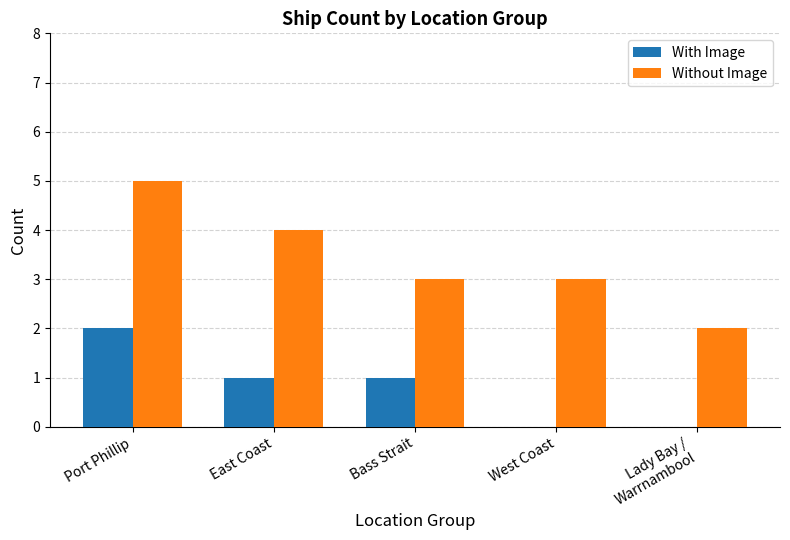

What is the maximum value shown in the chart?

5